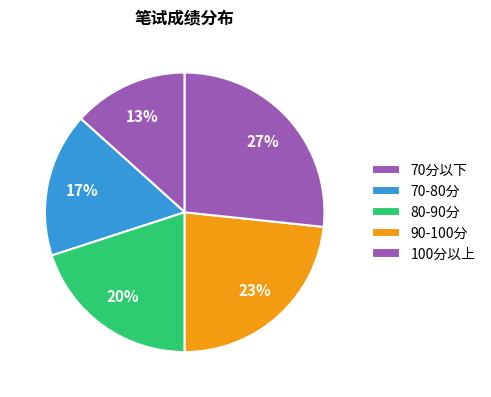

Count the number of slices in the pie.

5